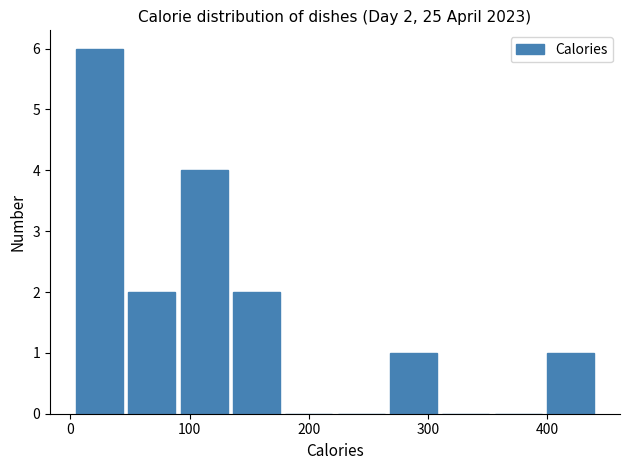

Over which range of the x-axis is the bar tallest?

0 to 50